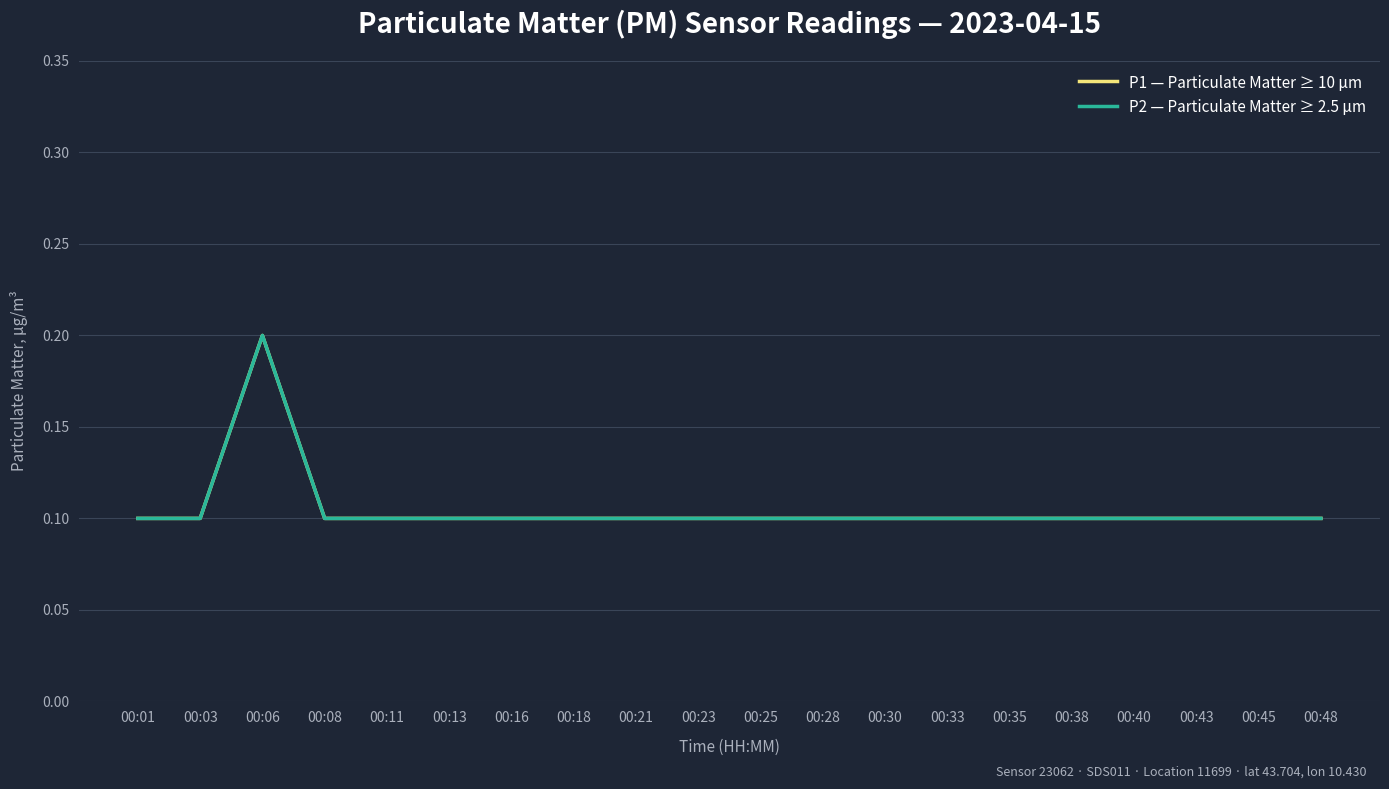

Is the value of P2 — Particulate Matter ≥ 2.5 μm at 00:01 greater than the value of P1 — Particulate Matter ≥ 10 μm at 00:01?

No